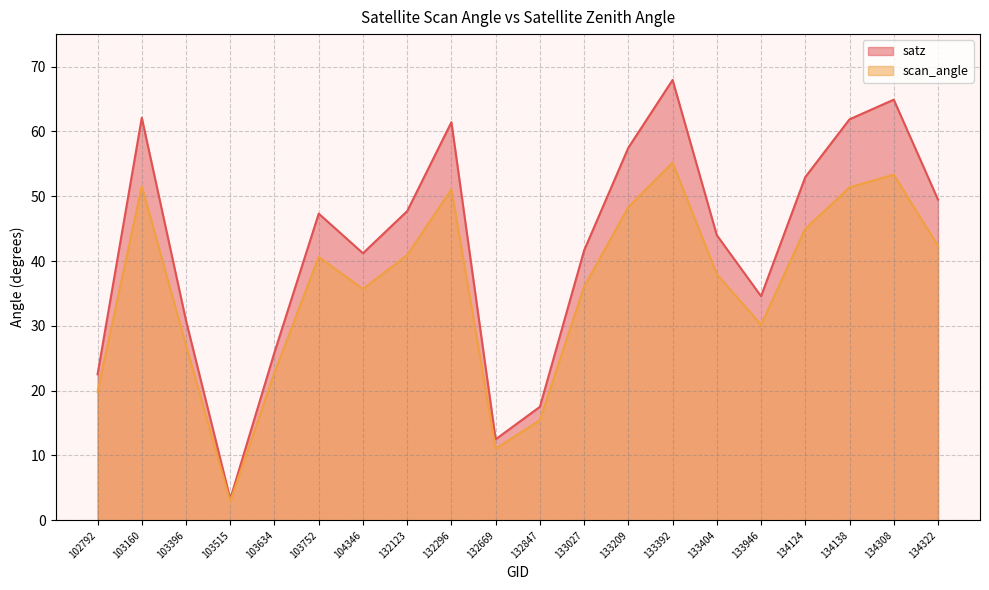

How many series are shown in this chart?

2